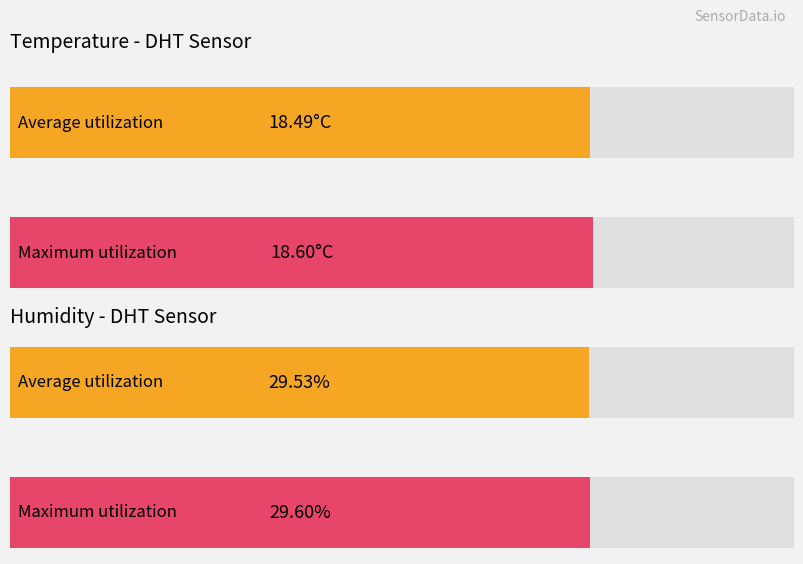

Which series has the largest total across all categories?

Humidity